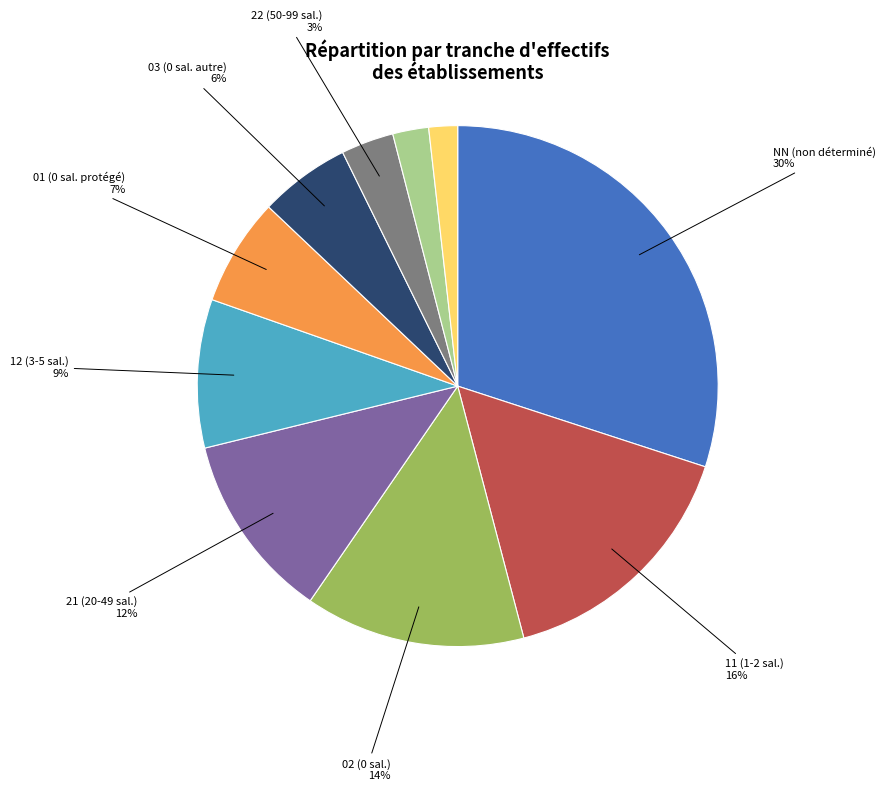

Is there any slice that represents more than half of the pie?

No